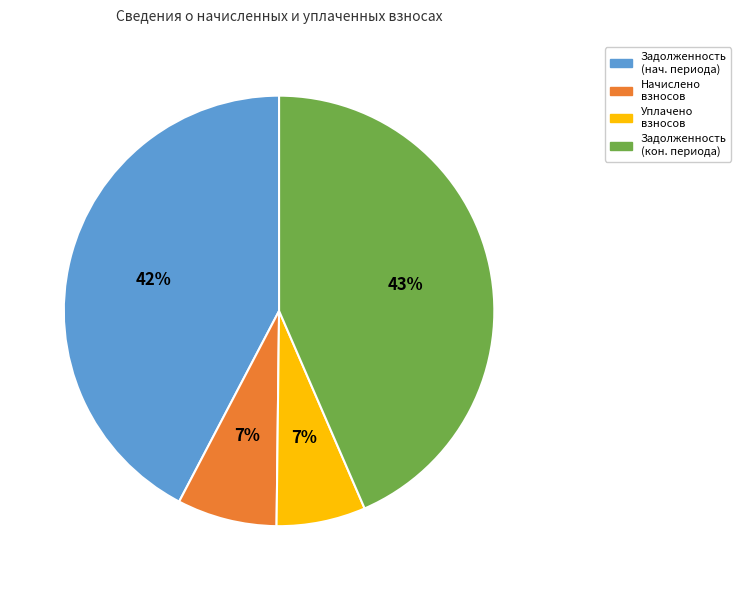

To the nearest percent, what is the average slice percentage?

25%